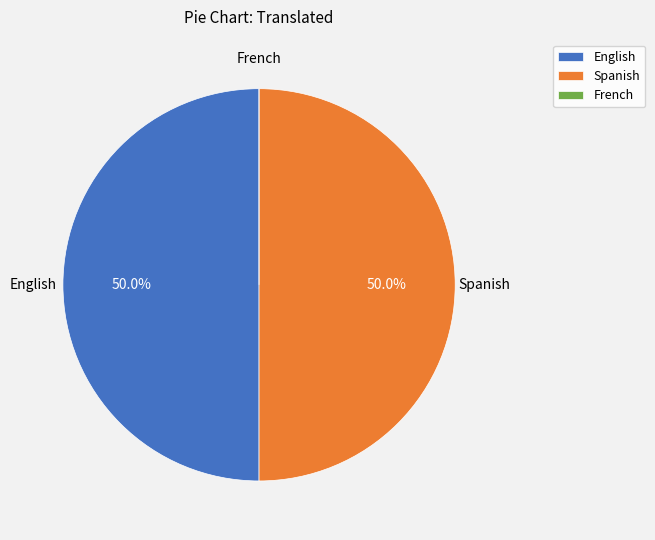

What portion of the pie excludes English?

50.0%